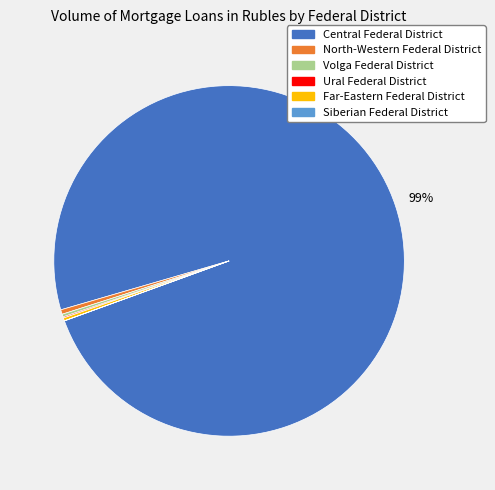

Is there a majority slice in this chart?

Yes